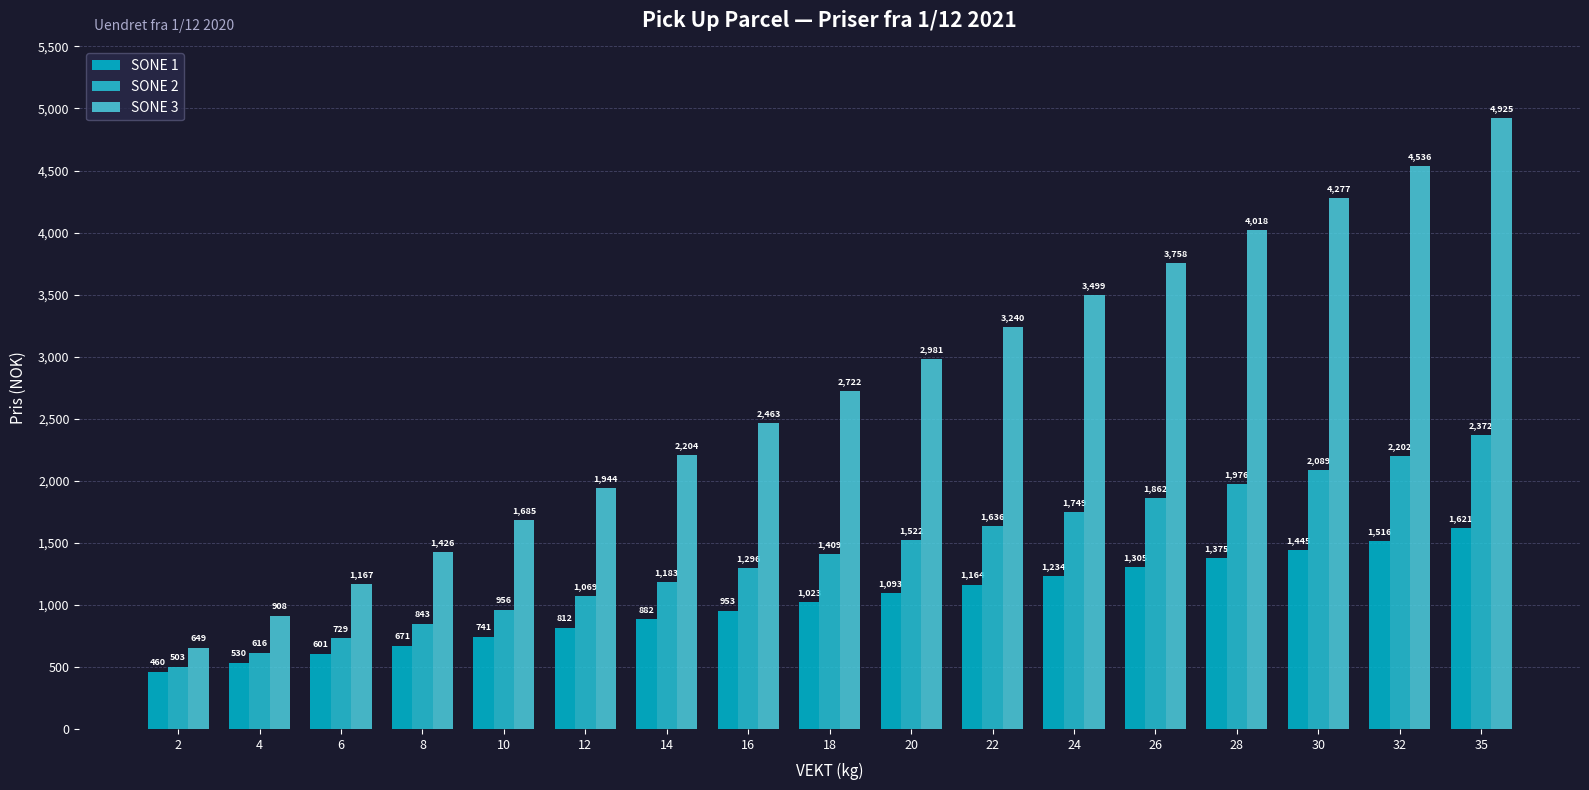

What is the sum of all SONE 2 values?

24012